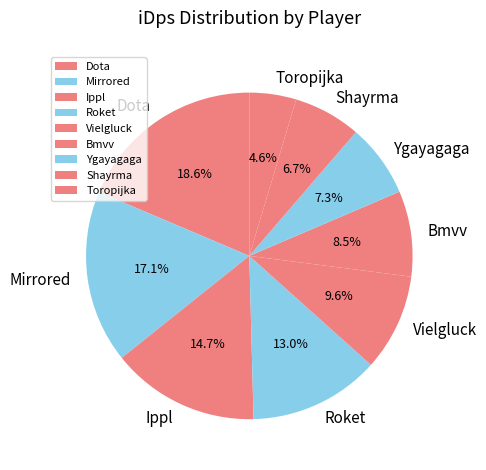

To the nearest percent, what is the average slice percentage?

11%